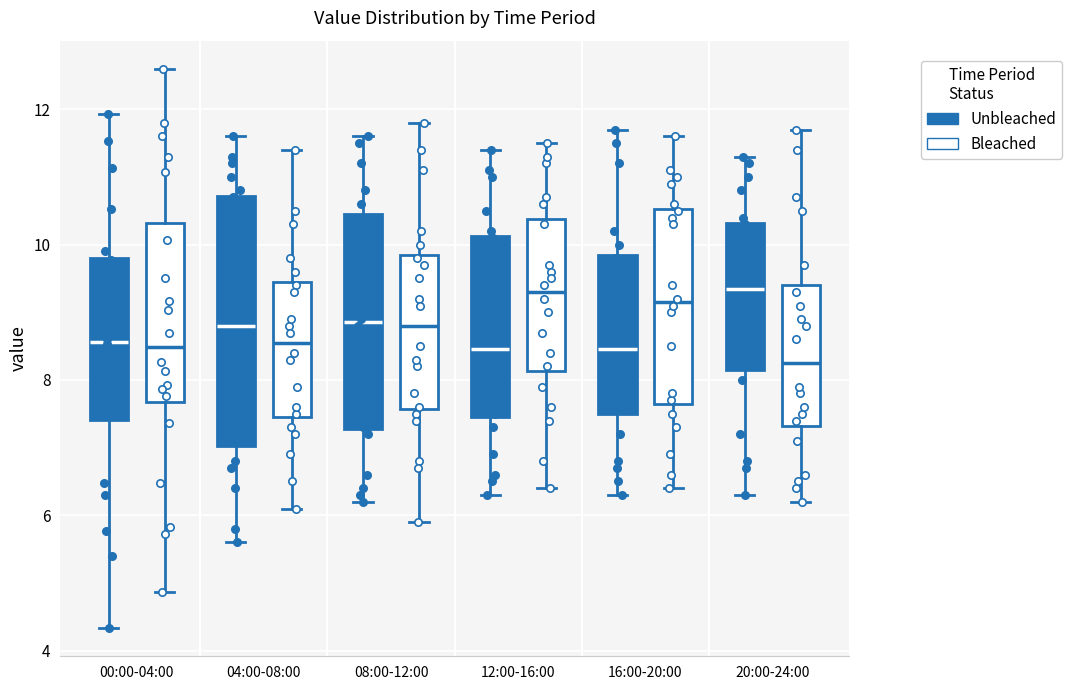

Where does the median line of the box for 12:00-16:00 (Bleached) sit on the y-axis? The values are not printed on the chart, so give them approximately, as read against the axis.

9.4